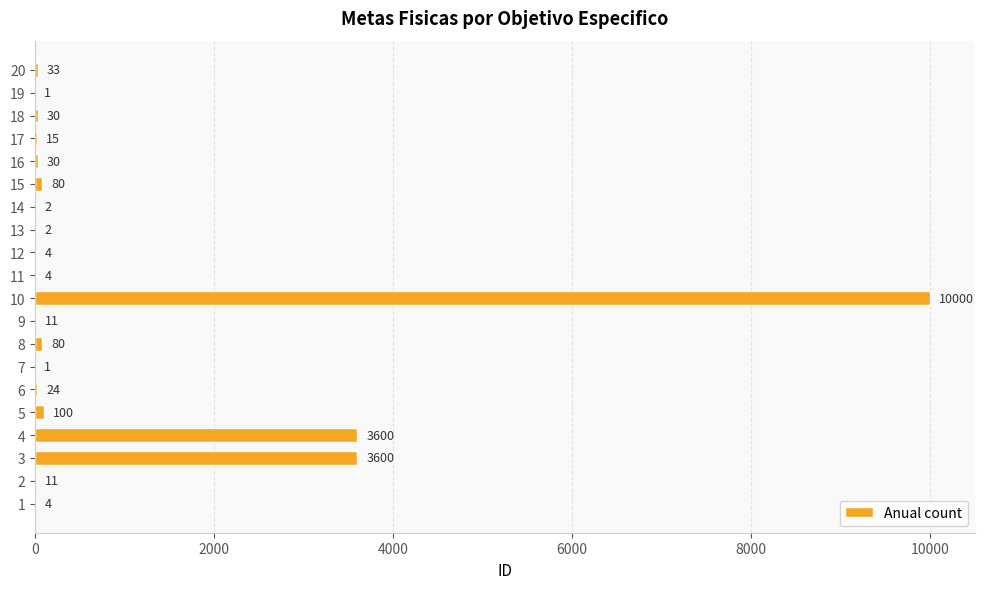

Approximately how many times larger is the value at 13 compared to 19?

2.0